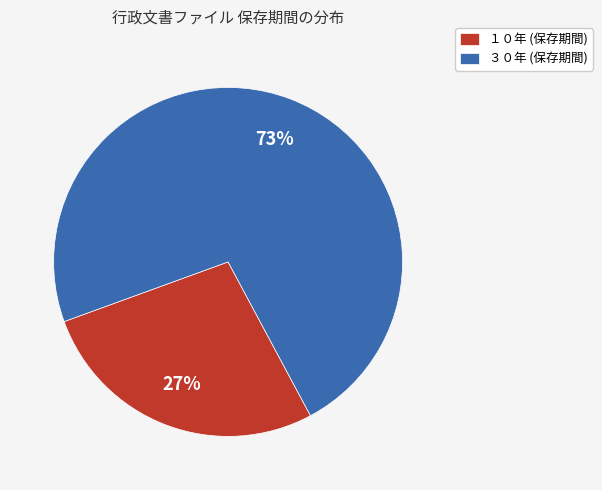

To the nearest percent, what portion does ３０年 represent?

73%